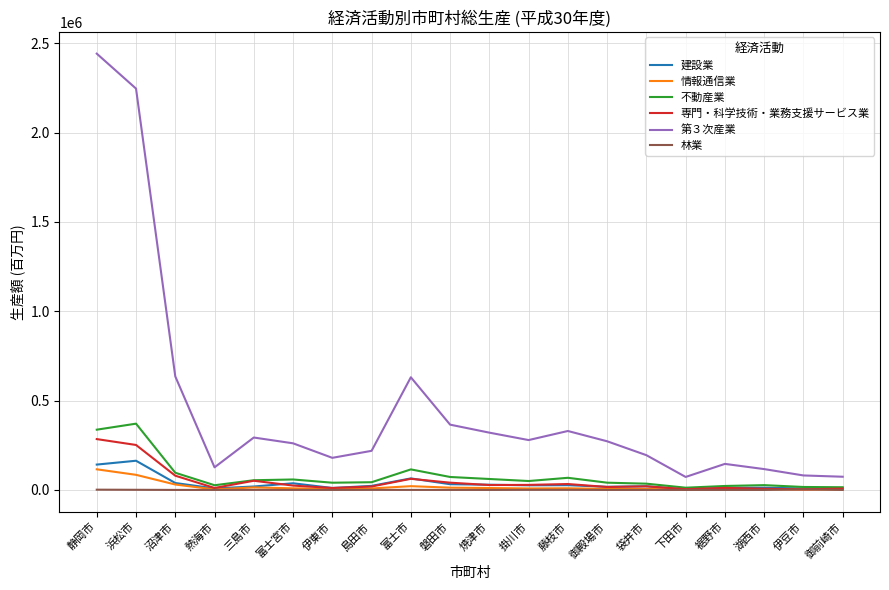

Read the 第３次産業 value at 島田市.

218797.0